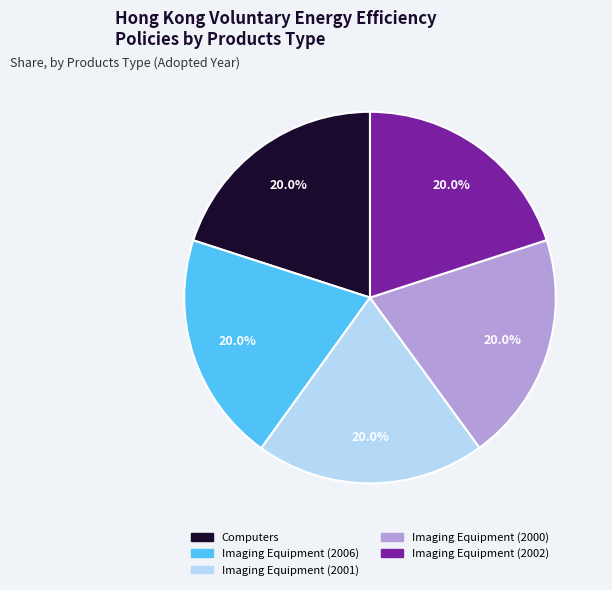

Approximately how many times larger is the value at Computers compared to Imaging Equipment (2000)?

1.0